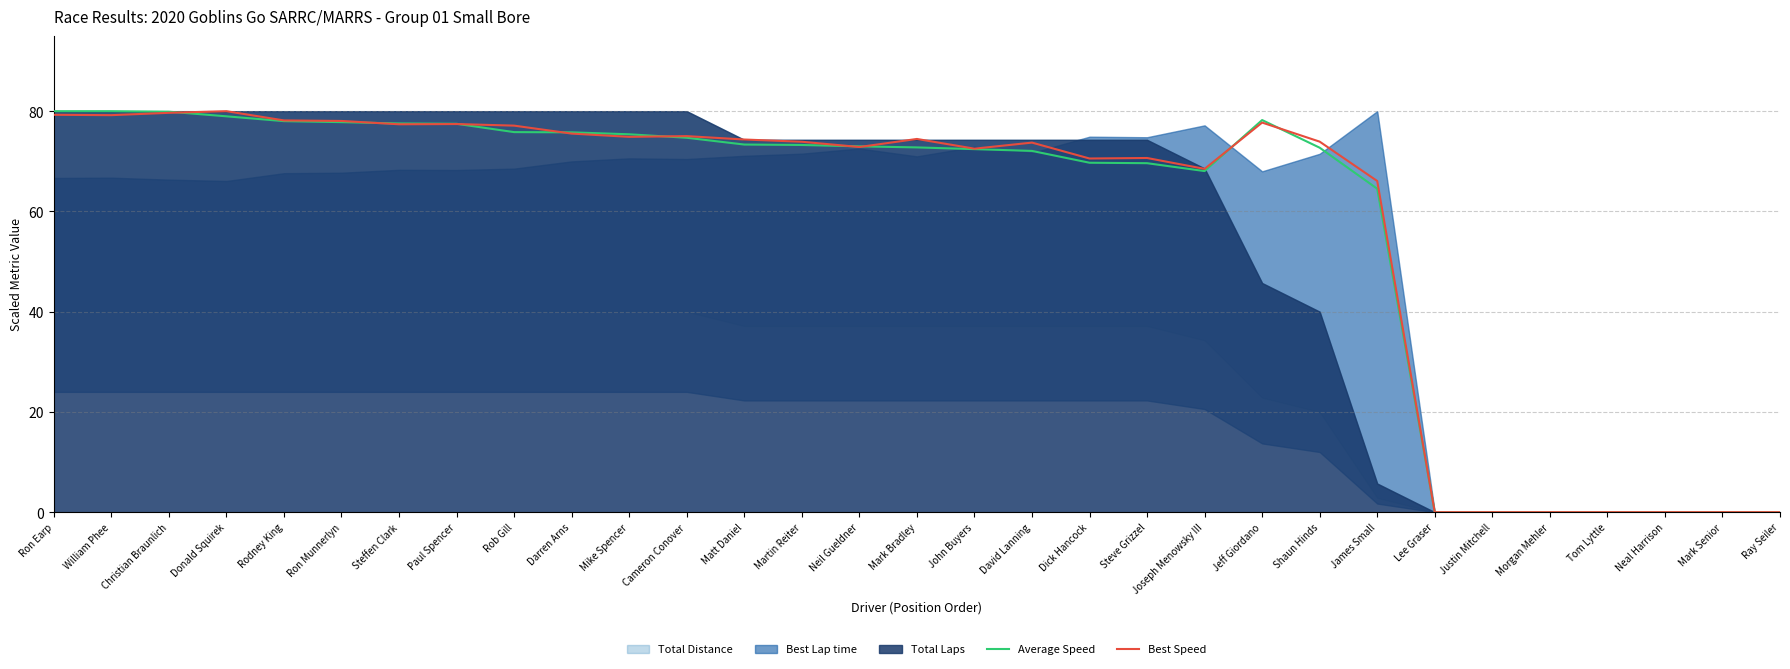

What value does the Average Speed series have at Donald Squirek?

79.0